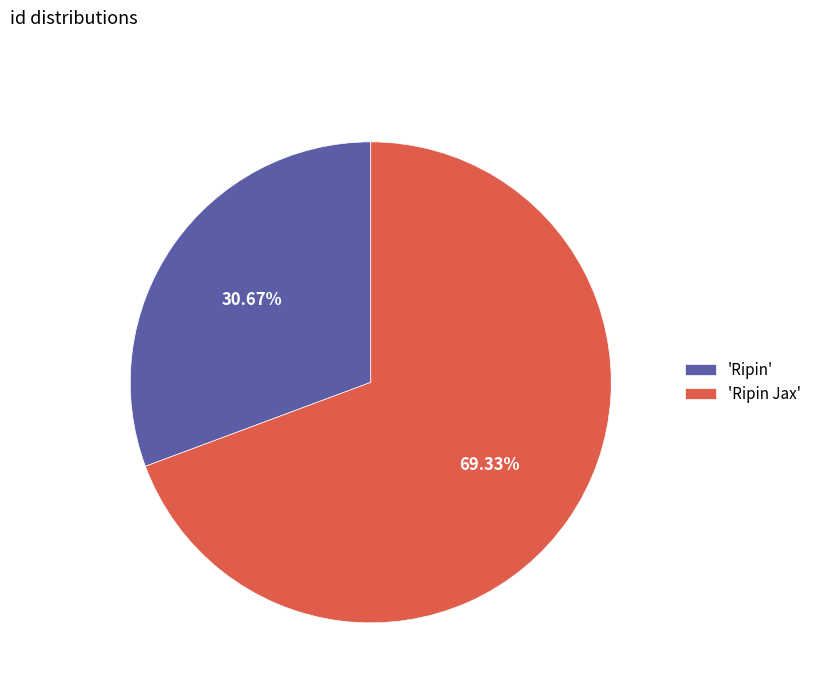

What is the largest slice in the pie chart?

'Ripin Jax'